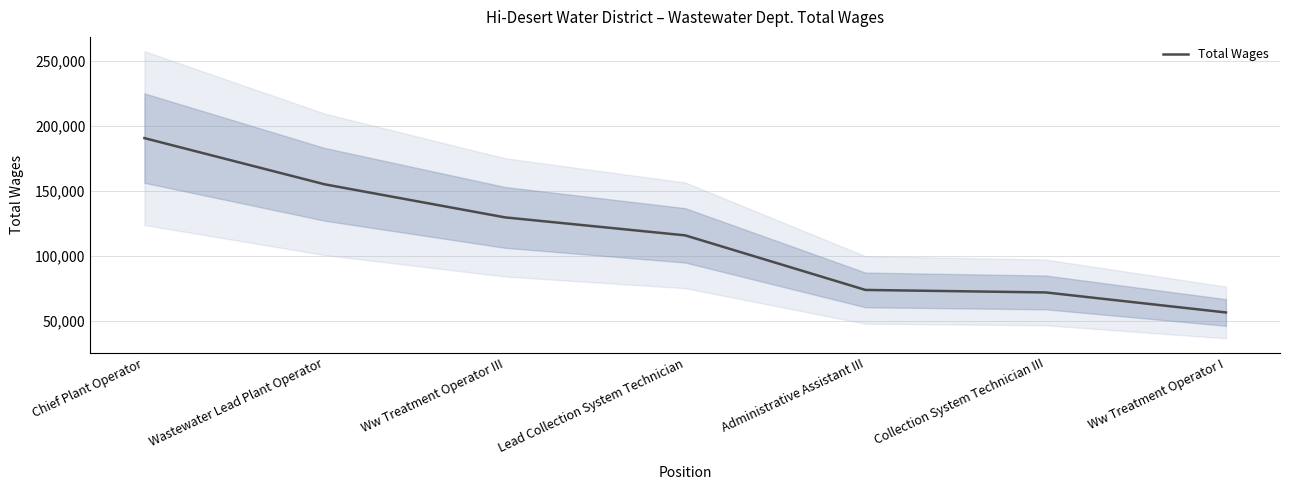

What is the sum of the values at Wastewater Lead Plant Operator and Collection System Technician III?

227470